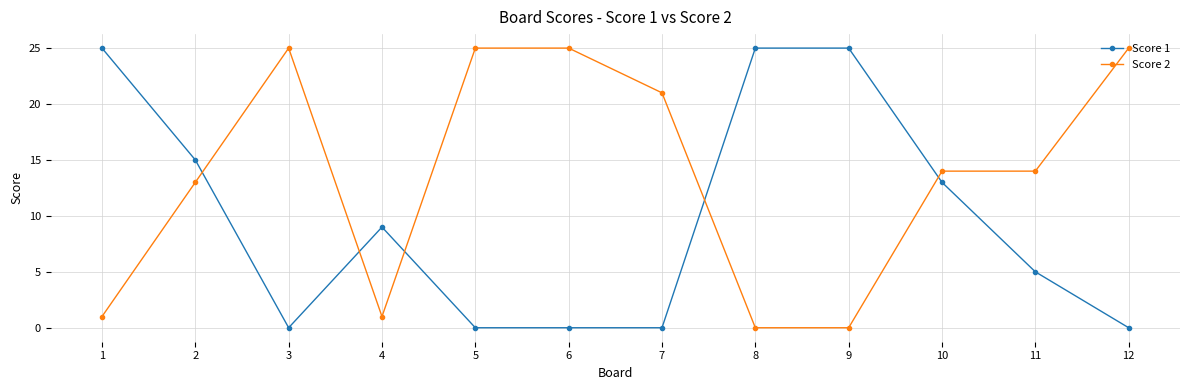

What is the highest value of the Score 2 series?

25